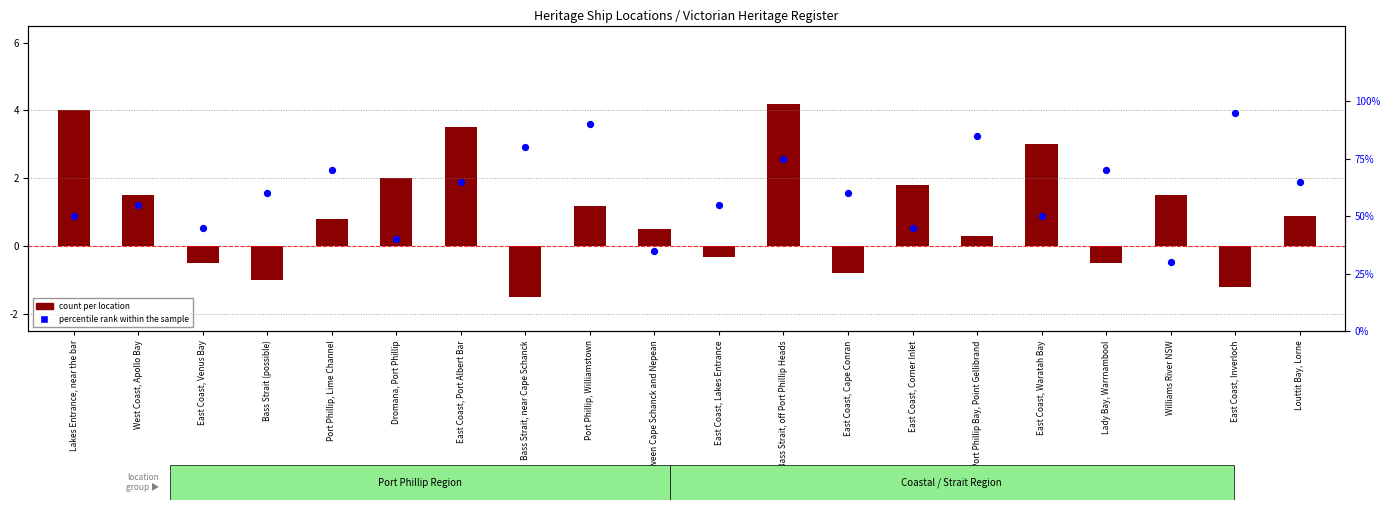

Which series reaches the minimum Y coordinate?

count per location